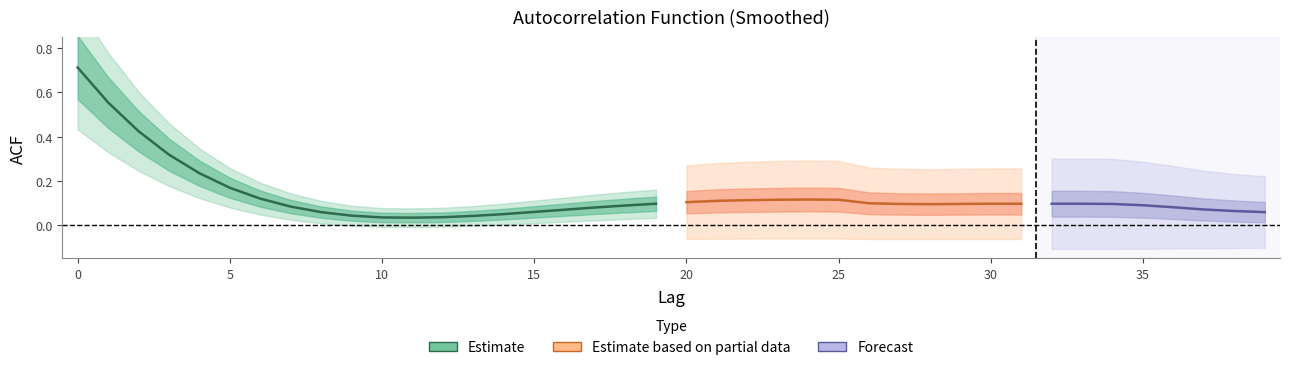

Reading right to left, what are all the values shown in this chart?

0.1	0.1	0.1	0.1	0.1	0.1	0.1	0.1	0.1	0.1	0.1	0.1	0.1	0.1	0.1	0.1	0.1	0.1	0.1	0.1	0.1	0.1	0.1	0.1	0.1	0.1	0.0	0.0	0.0	0.0	0.0	0.1	0.1	0.1	0.2	0.2	0.3	0.4	0.6	0.7